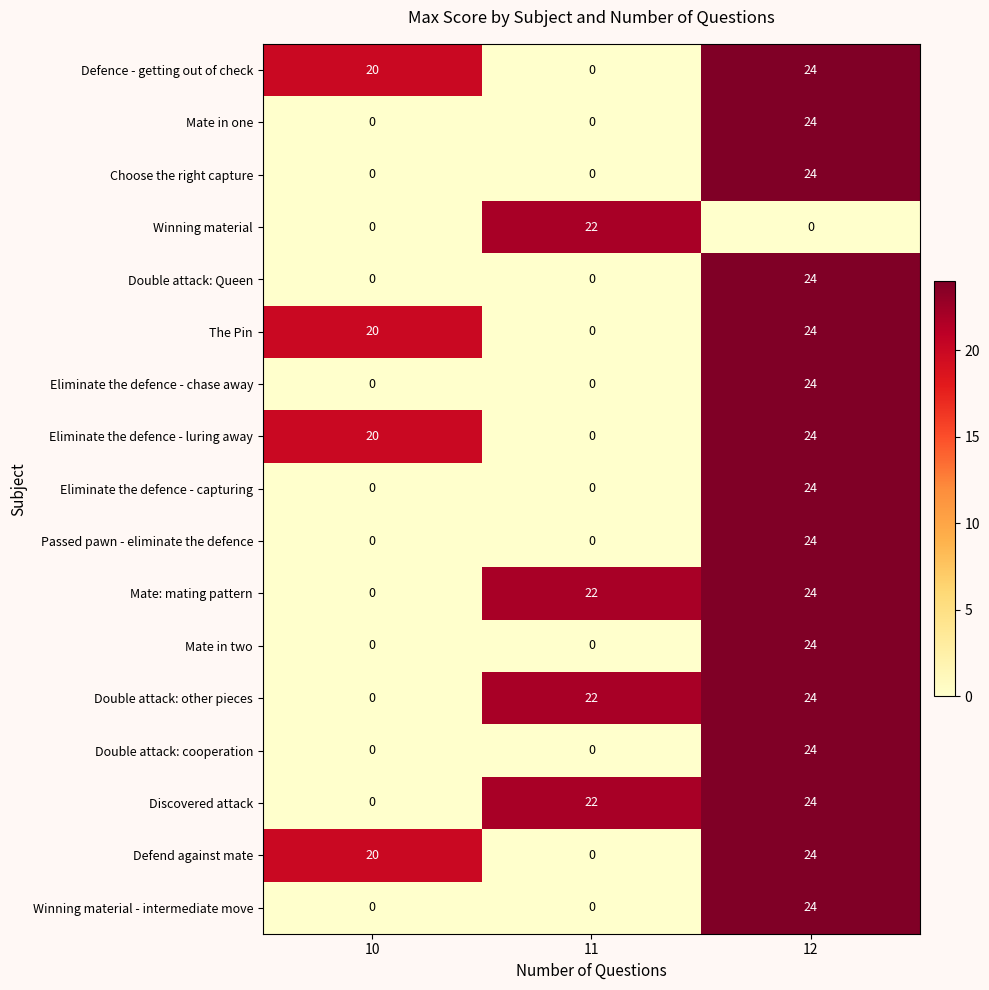

At how many categories does at least one series exceed 10?

3